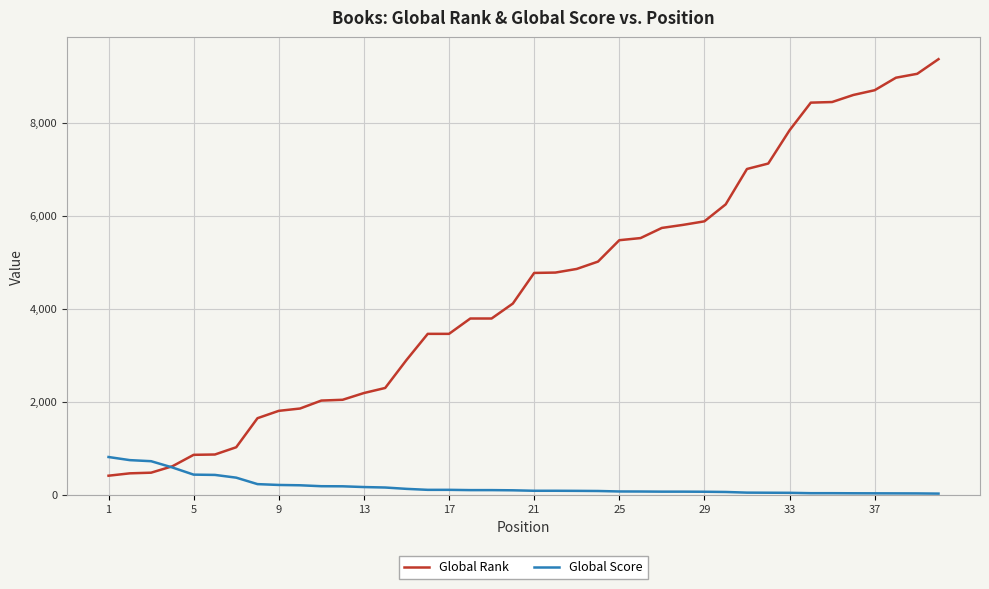

List the series in order of their overall mean, lowest first.

Global Score, Global Rank